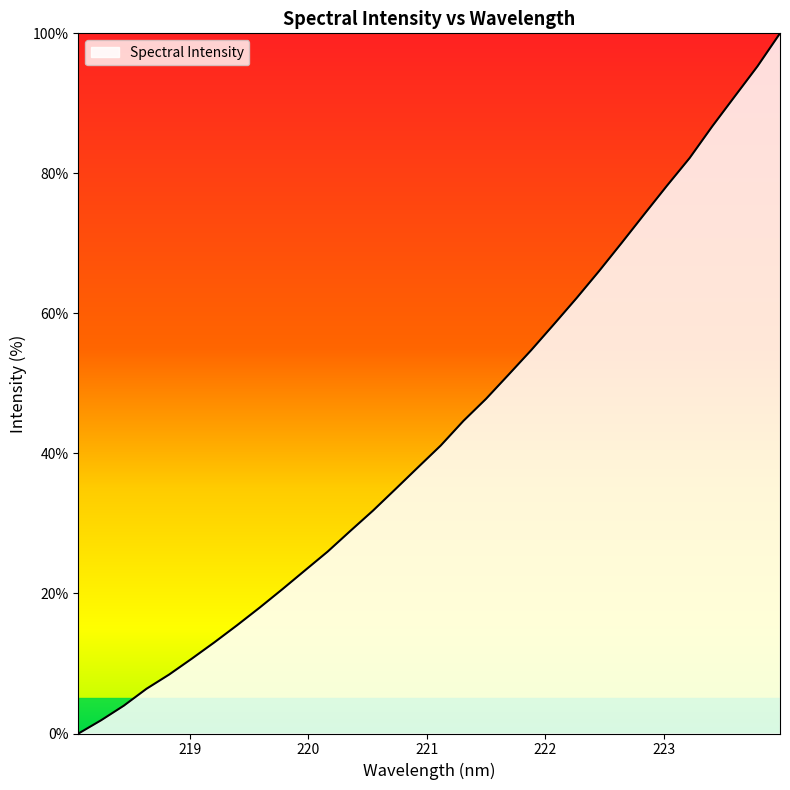

How many values are above zero?

31